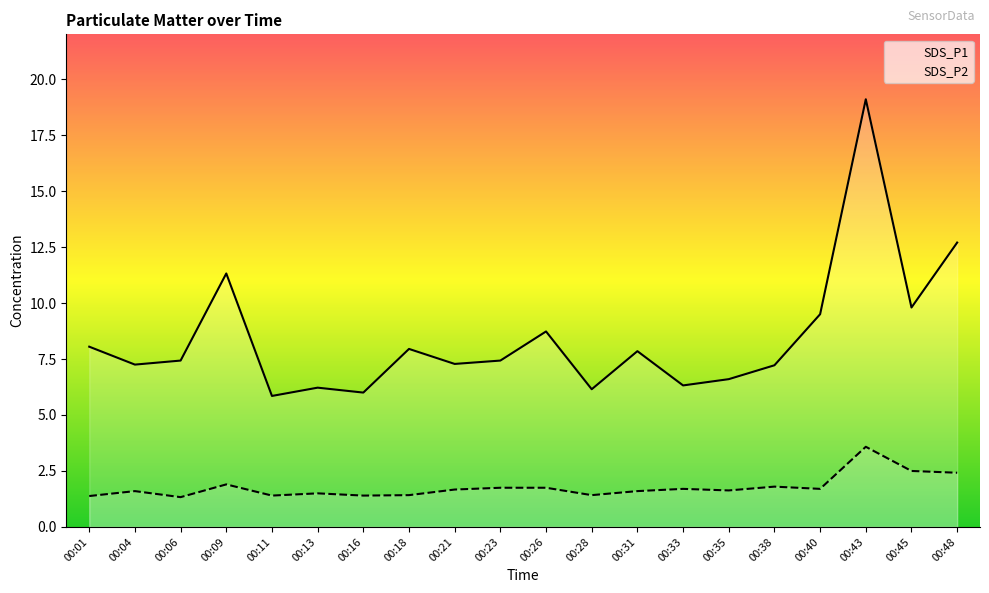

Between 00:26 and 00:45, which series saw the biggest shift?

SDS_P1